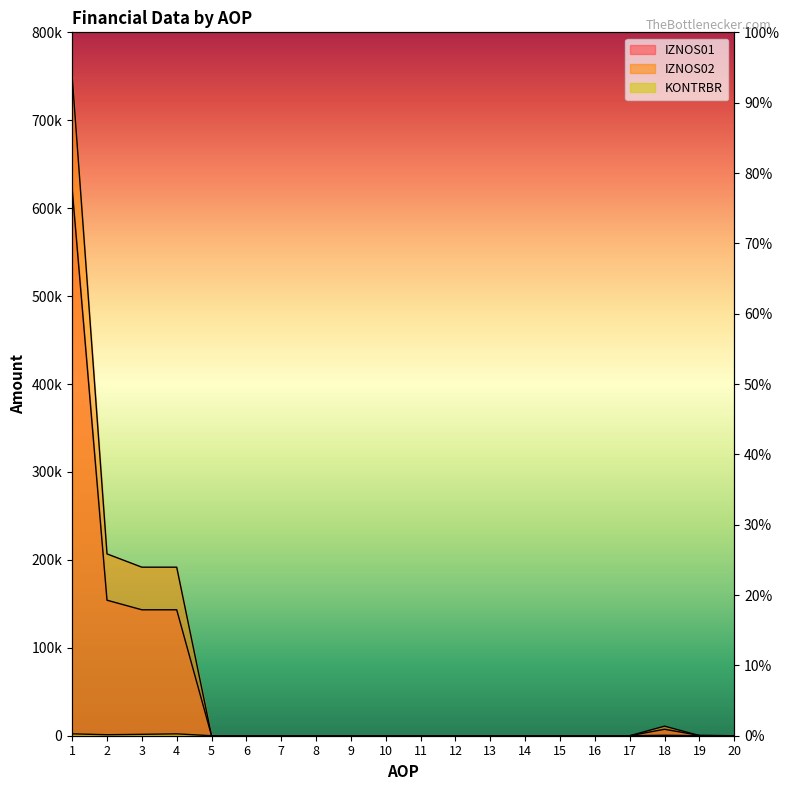

True or false: KONTRBR and IZNOS02 cross at least once.

False